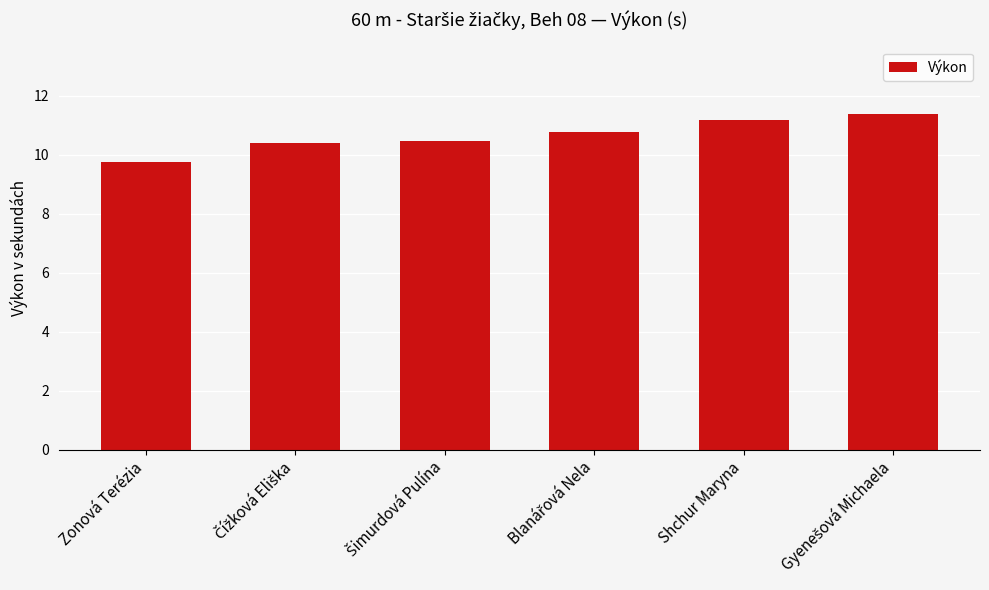

How many values are between 10 and 11?

3